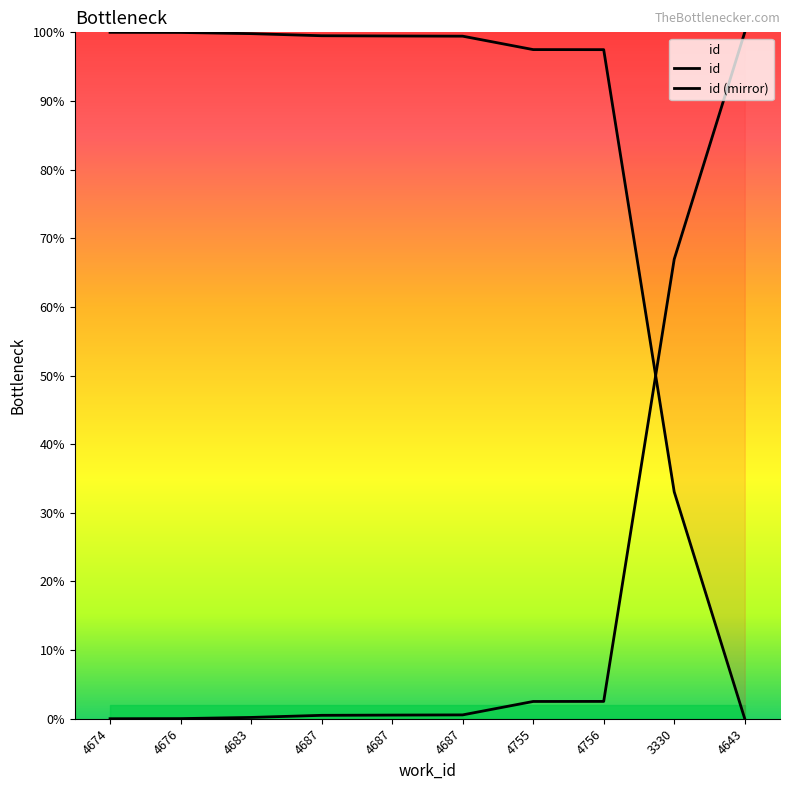

Which label corresponds to the largest value in the chart?

4643